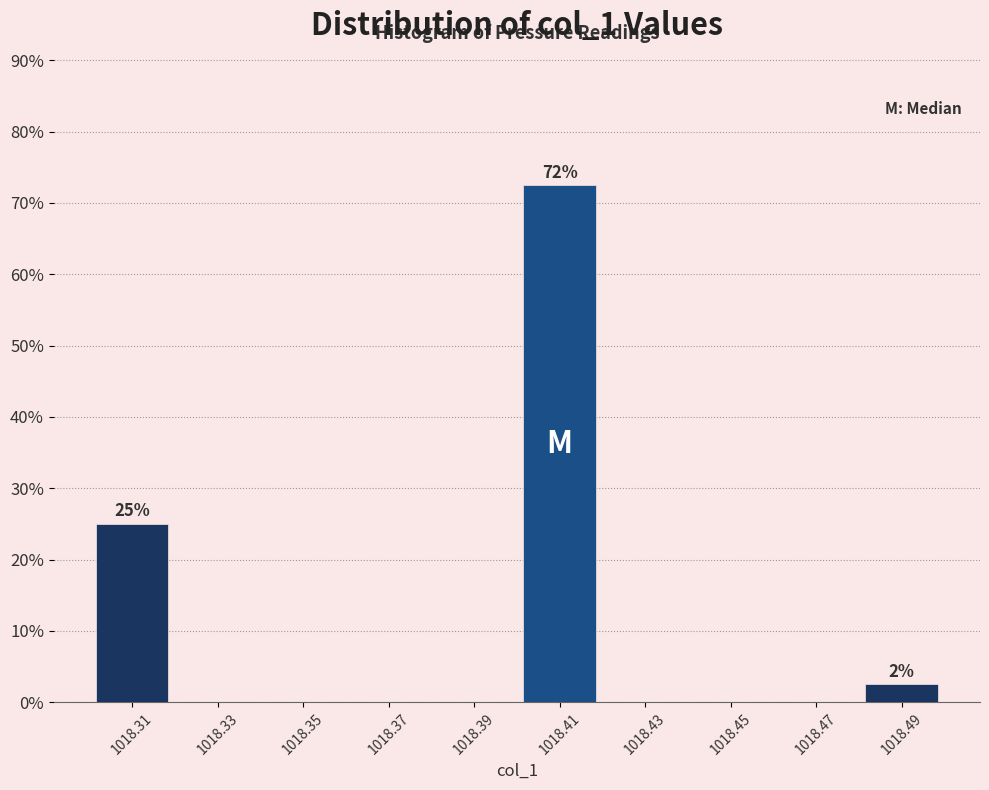

Over which range of the x-axis is the bar tallest?

1018.40 to 1018.42